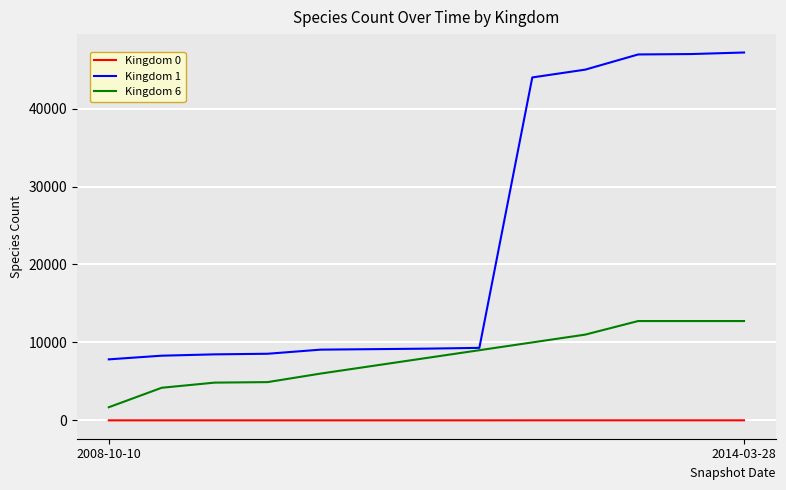

Which series has the largest range (max minus min)?

Kingdom 1